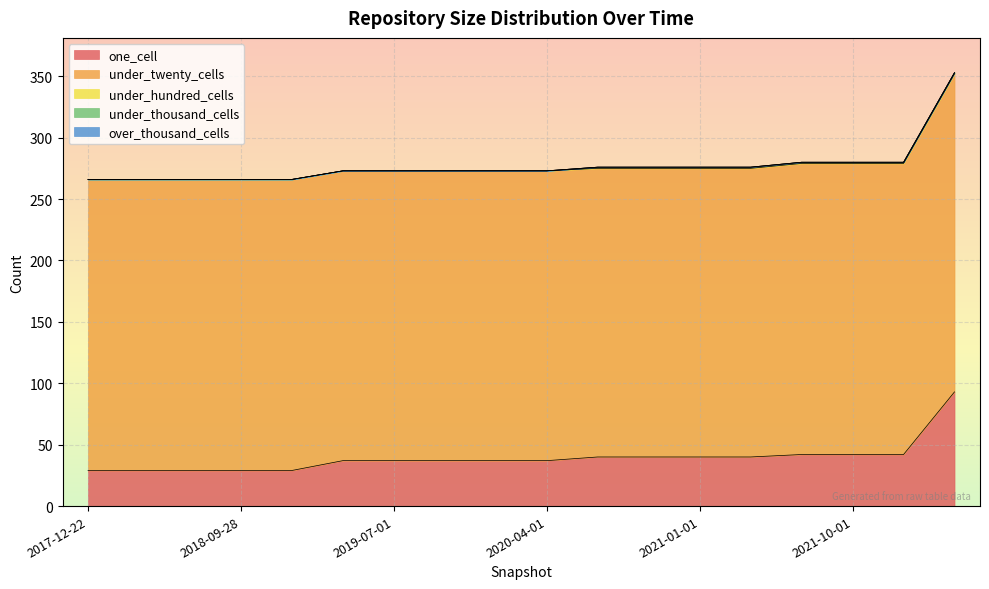

Is it true that under_thousand_cells equals 0 at 2020-10-01?

True